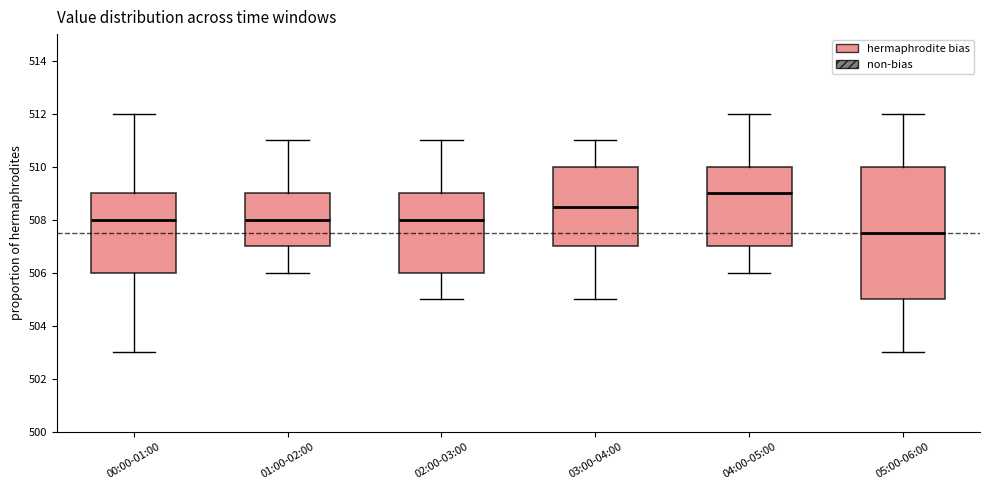

Where is the upper edge of the box for 01:00-02:00 on the y-axis? The values are not printed on the chart, so give them approximately, as read against the axis.

509.0